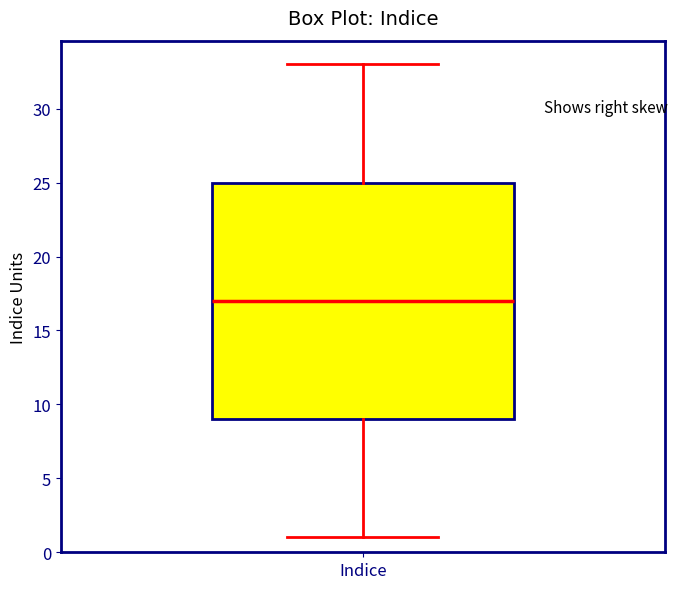

Where does the median line of the box for Indice sit on the y-axis? The values are not printed on the chart, so give them approximately, as read against the axis.

17